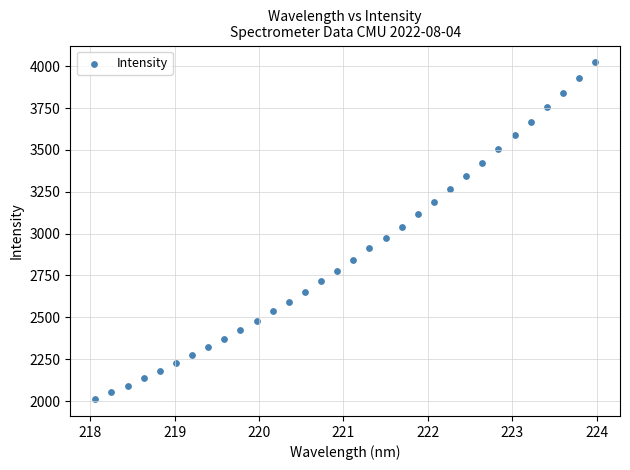

What is the range of Y values (max minus min)?

2011.1